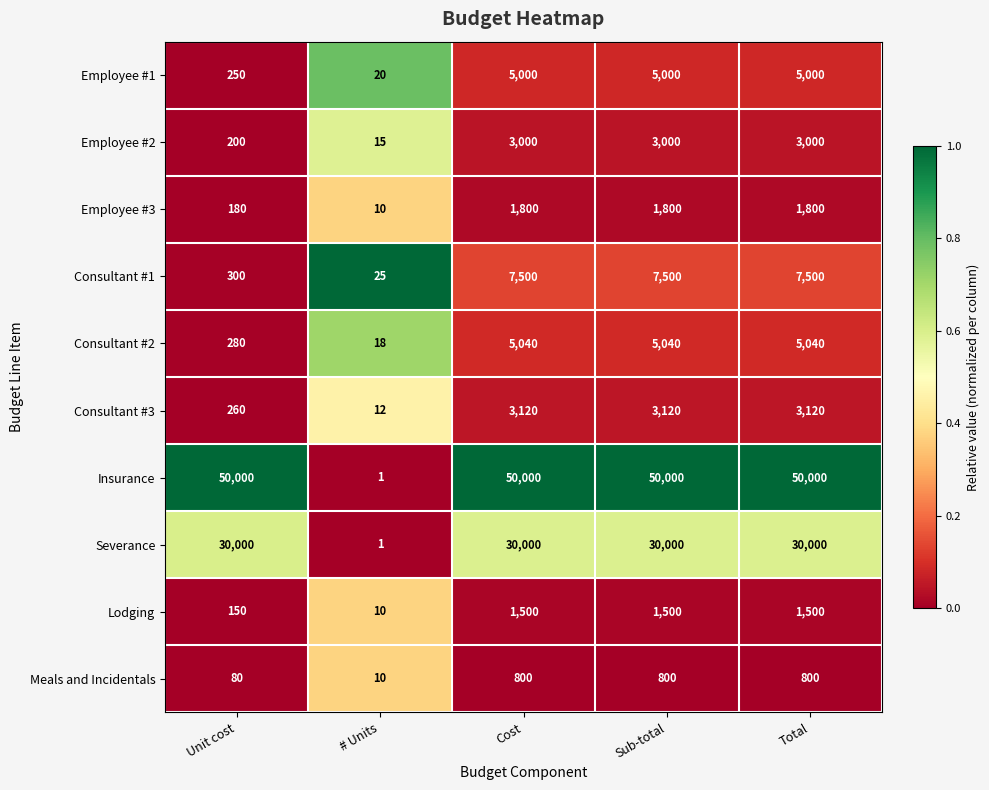

What is the sum of the Insurance values at Total and Unit cost?

100000